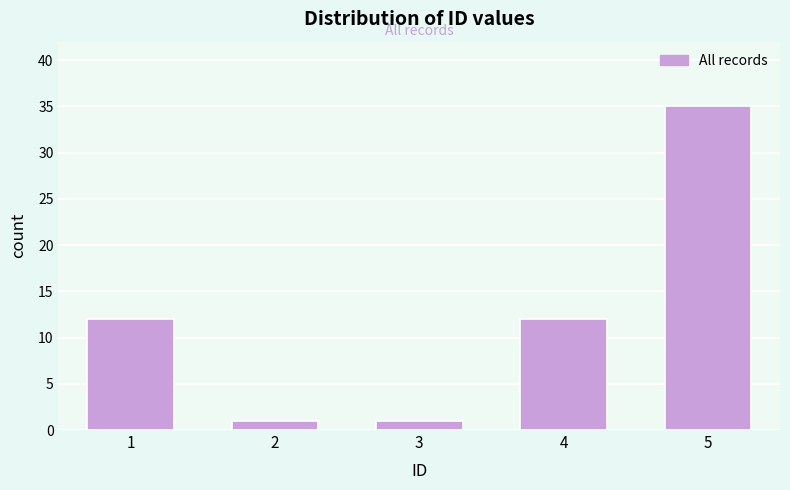

Reading left to right, extract all data points from this chart.

1=12	2=1	3=1	4=12	5=35